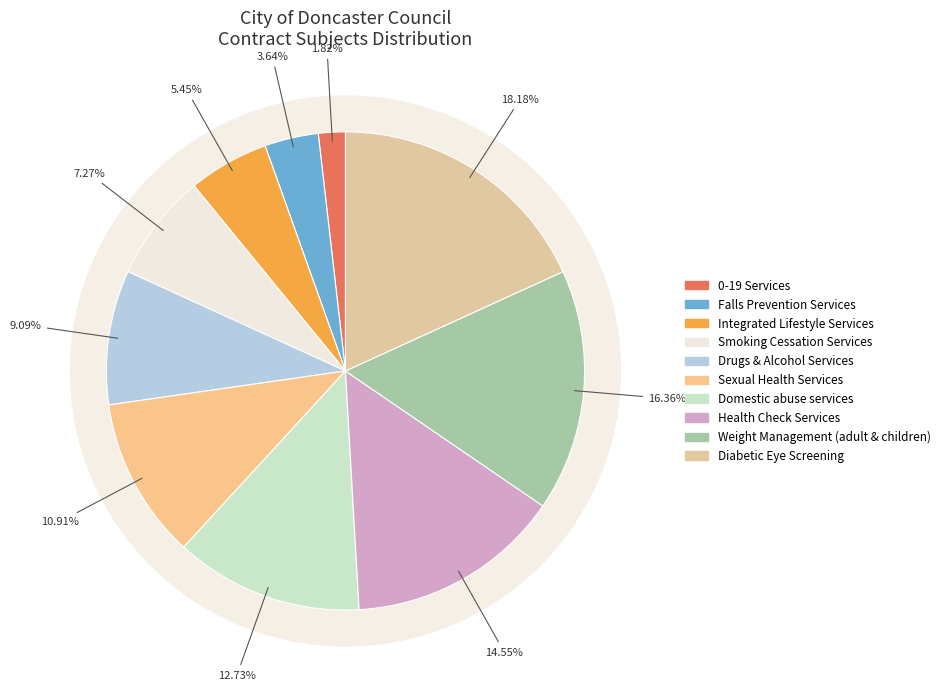

True or false: Drugs & Alcohol Services accounts for 1% of the total.

False